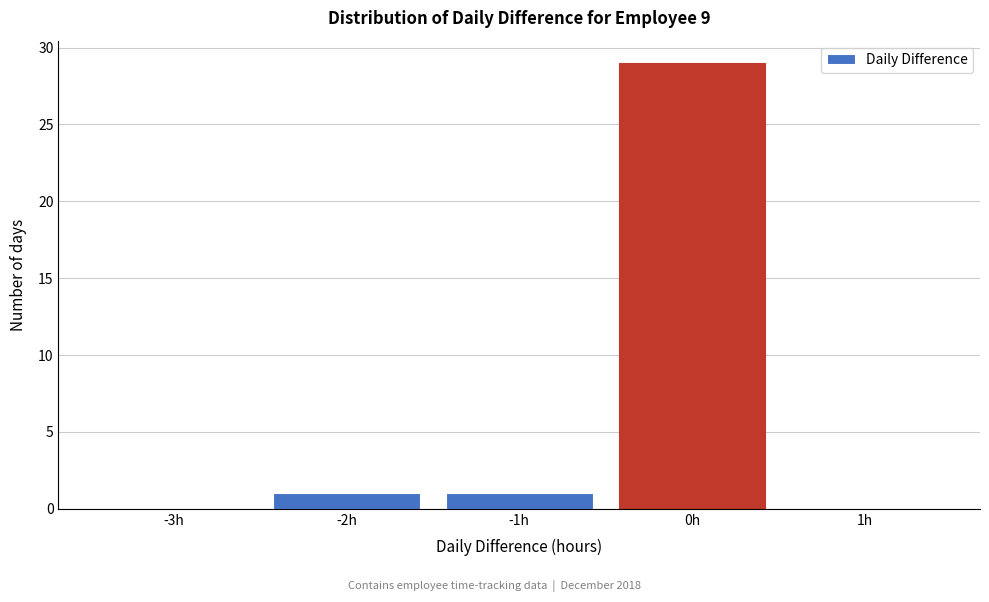

Reading left to right, list all the values displayed in this chart.

-3h=0	-2h=1	-1h=1	0h=29	1h=0